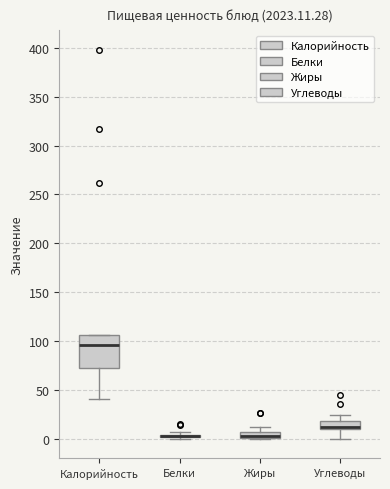

Comparing the boxes themselves (not the whiskers), which one is the tallest?

Калорийность